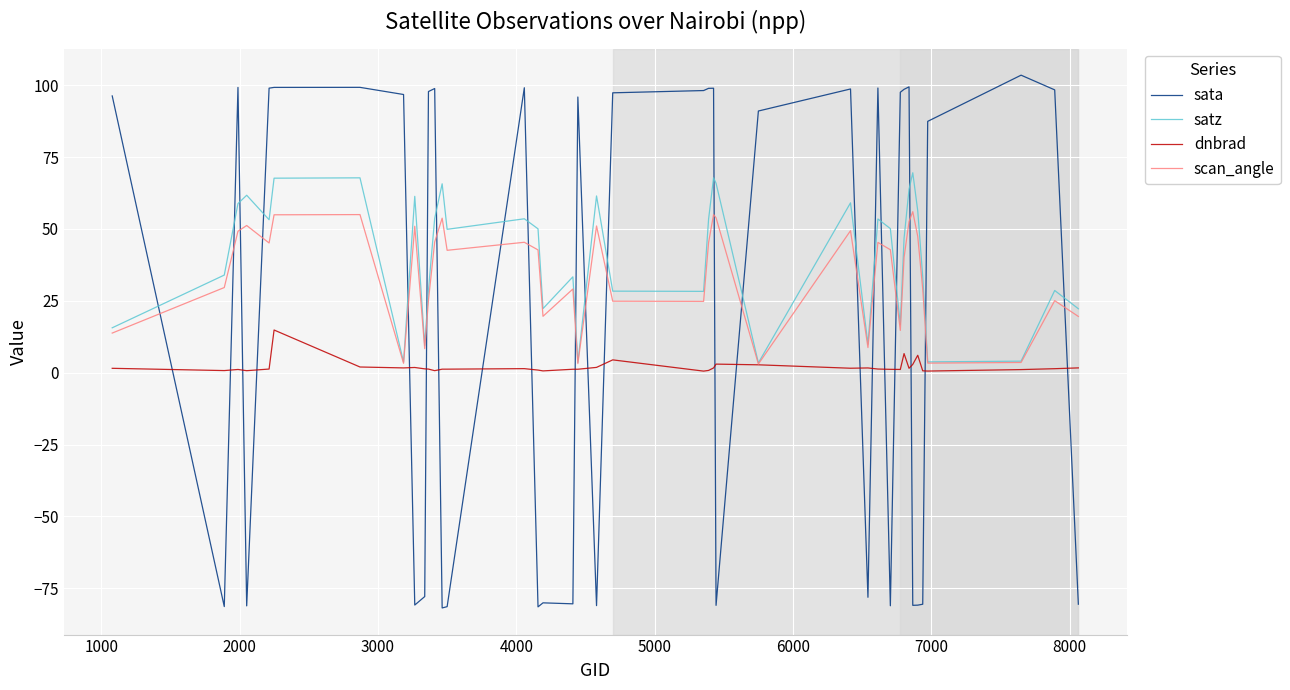

What is the sum of all satz values?

1620.0